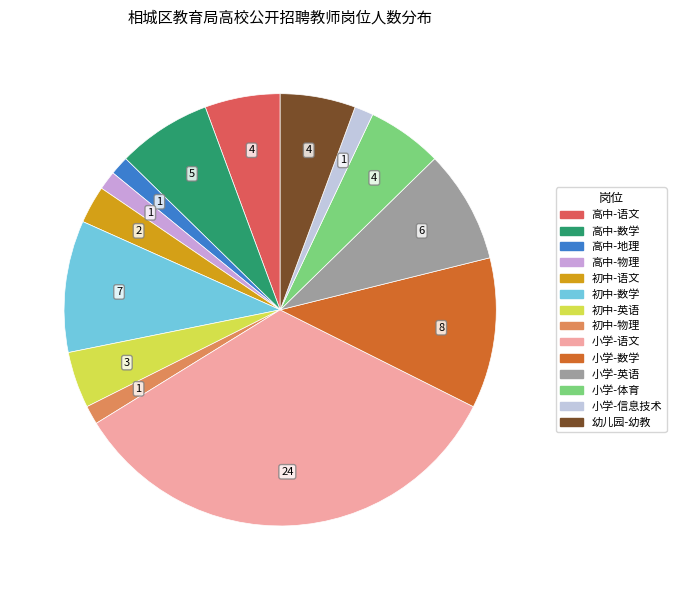

Do 高中-物理 and 幼儿园-幼教 together represent more than half of the pie?

No